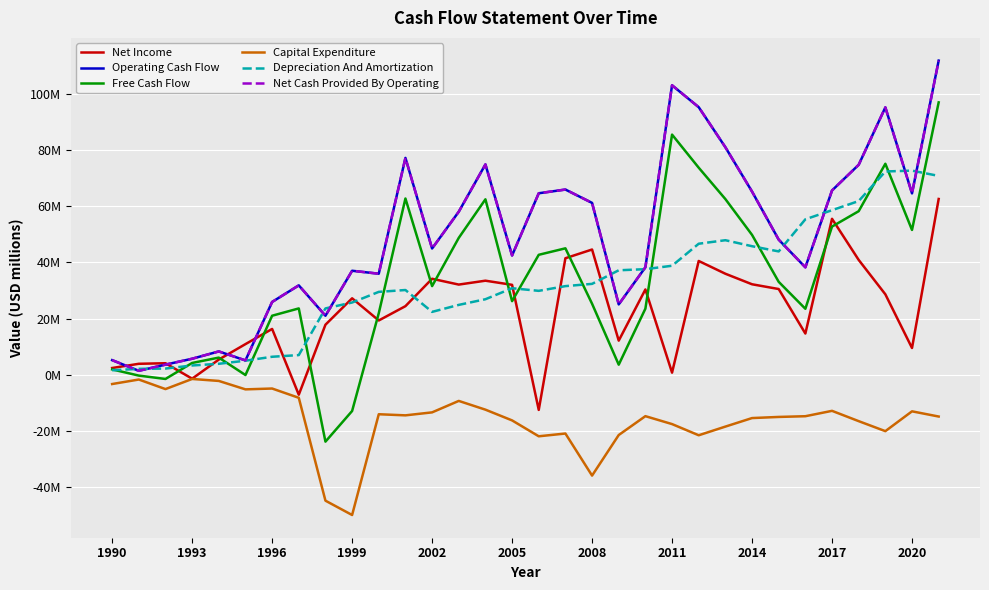

Is this an area chart (filled region under the line)?

No